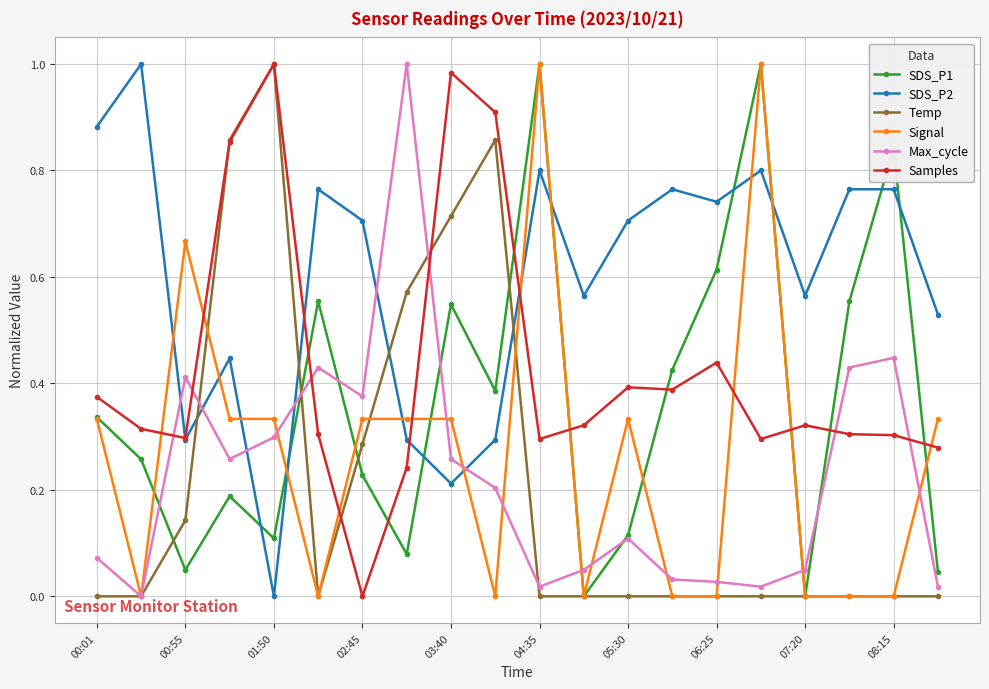

True or false: SDS_P1 has more than 1 points higher than both neighbors.

True